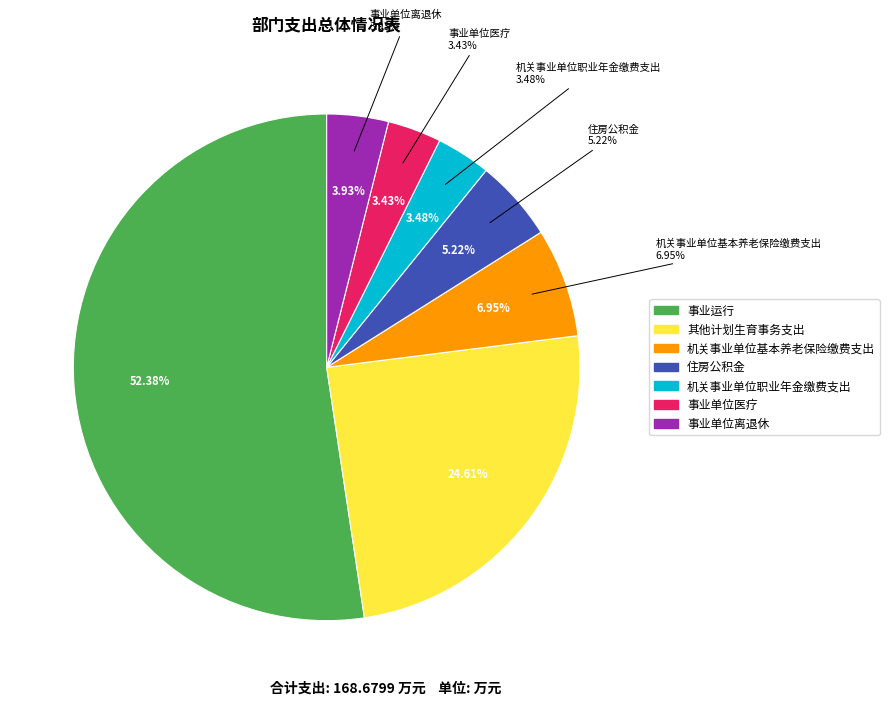

The 事业运行 slice represents 52% of the pie. True or false?

True